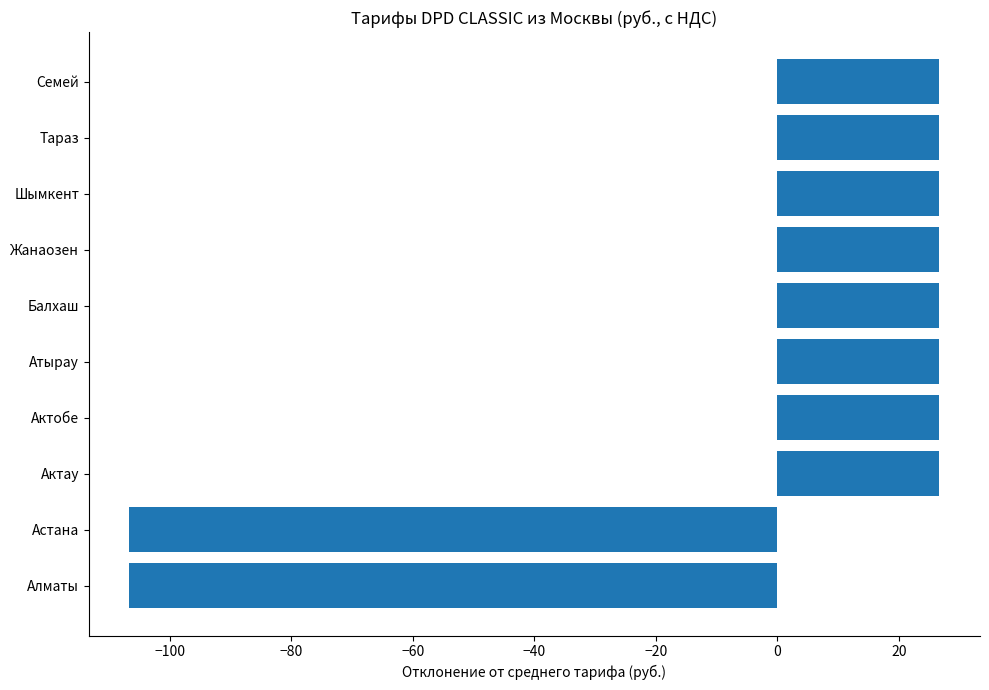

How many series are shown in this chart?

1